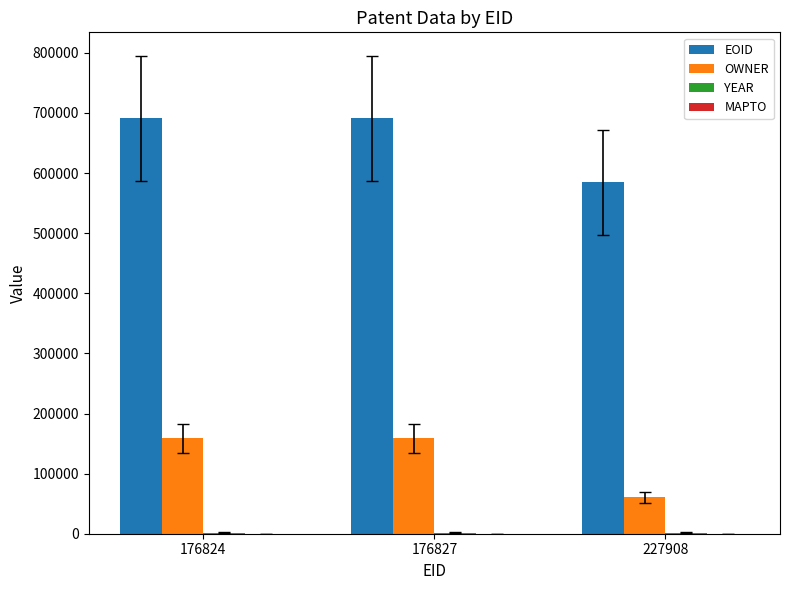

The EOID series shows 690812 at 176824. True or false?

True